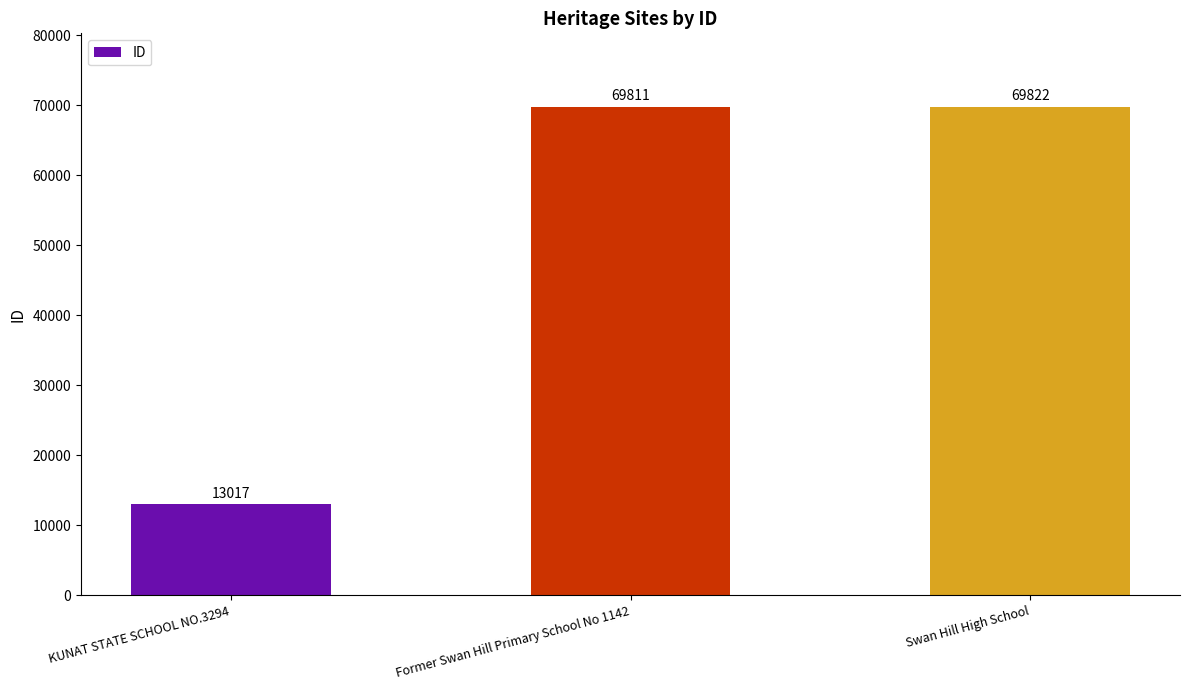

Reading left to right, extract all data points from this chart.

KUNAT STATE SCHOOL NO.3294=13017	Former Swan Hill Primary School No 1142=69811	Swan Hill High School=69822